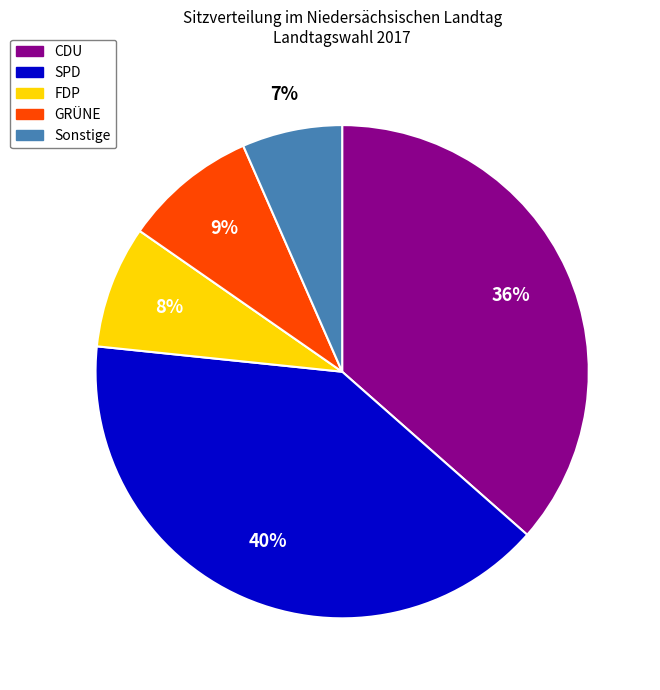

What percentage is the SPD slice, to the nearest percent?

40%